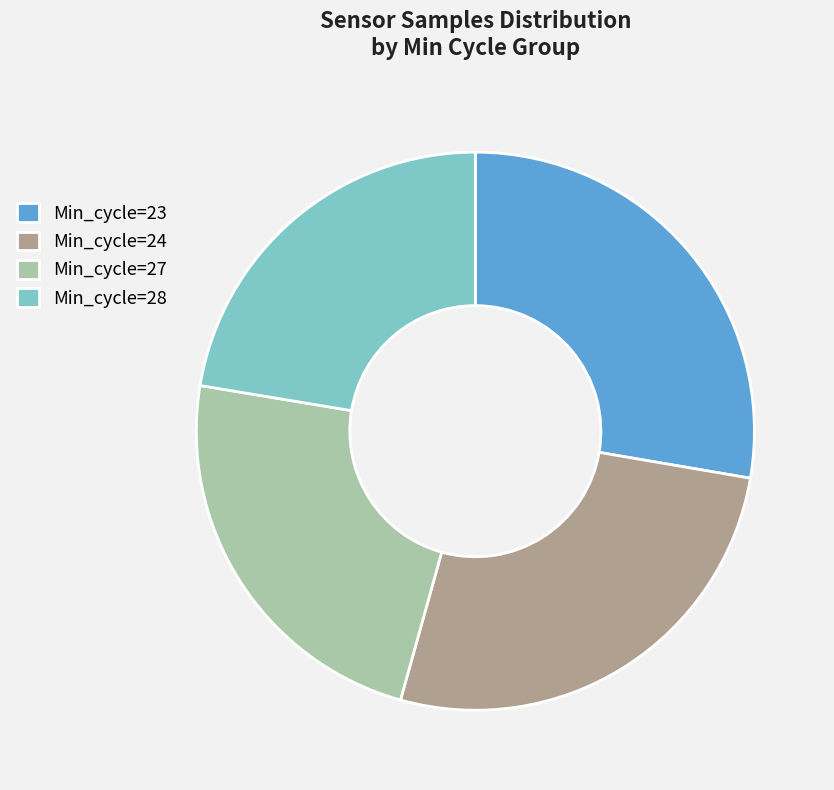

Between Min_cycle=27 and Min_cycle=23, which is larger?

Min_cycle=23